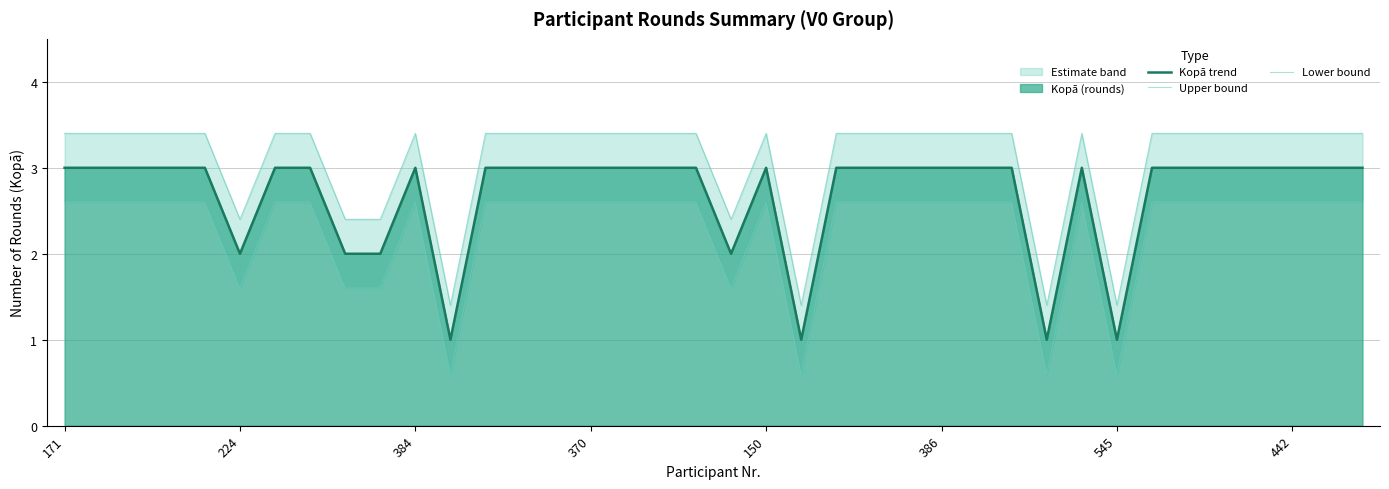

What is the difference between the Upper bound values at 28 and 12?

2.0